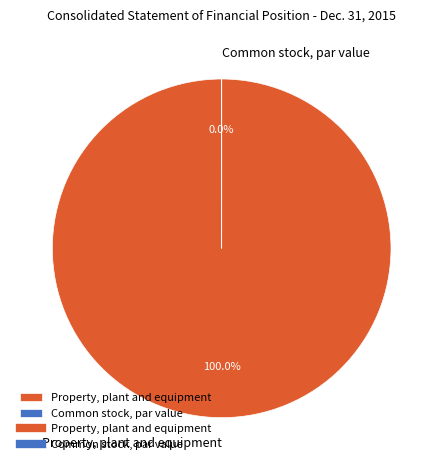

Is it true that Property, plant and equipment is 99% of the pie?

False